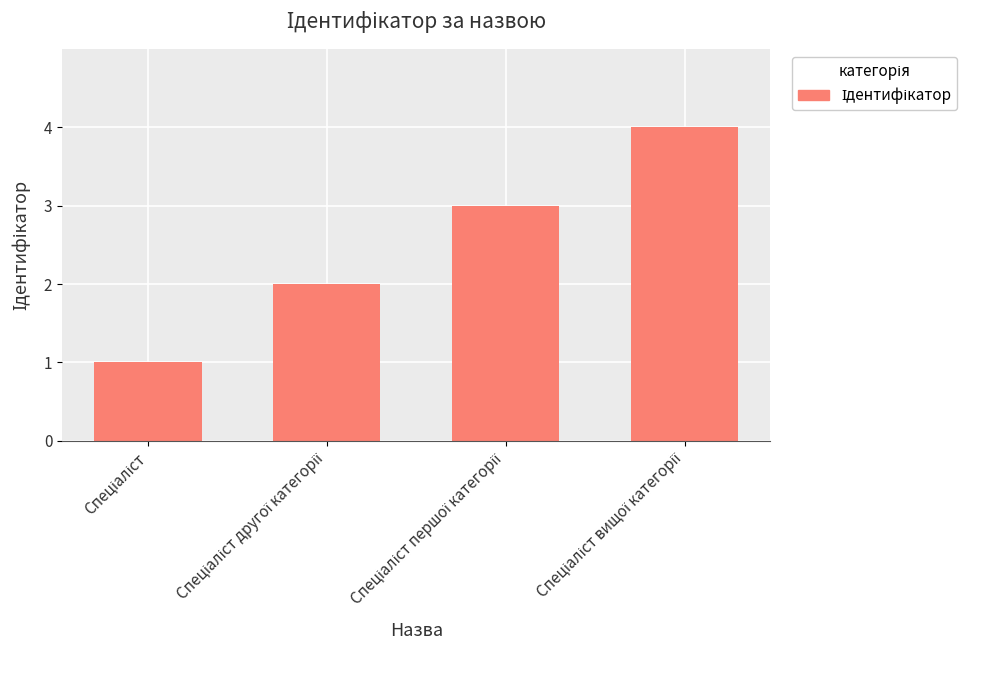

What is the difference between the maximum and minimum values?

3